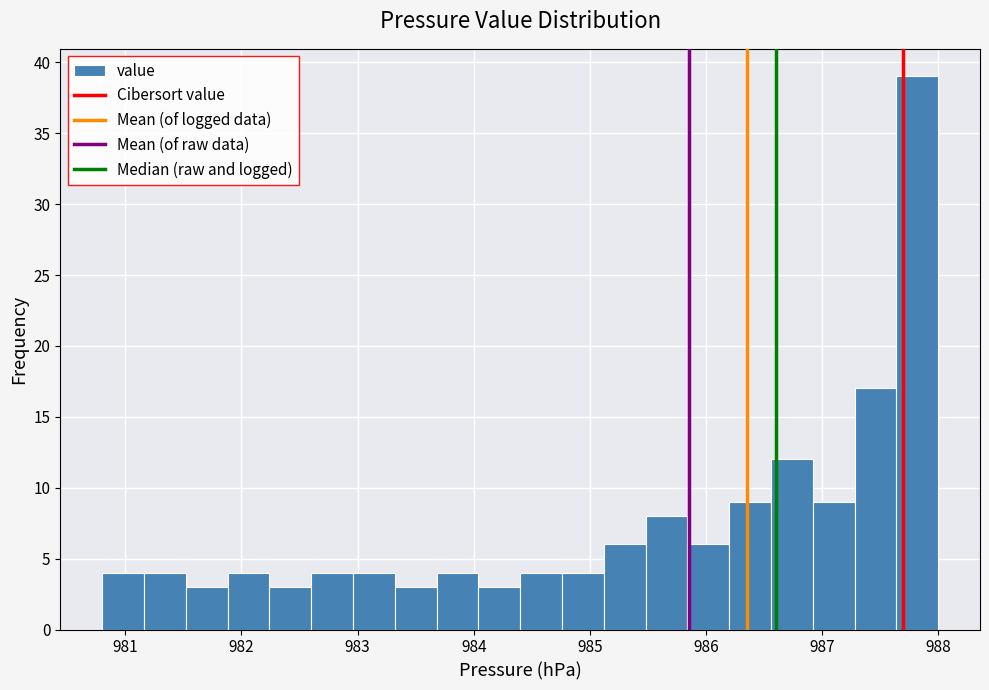

Read against the x-axis, roughly where is the centre of the tallest bar?

987.8